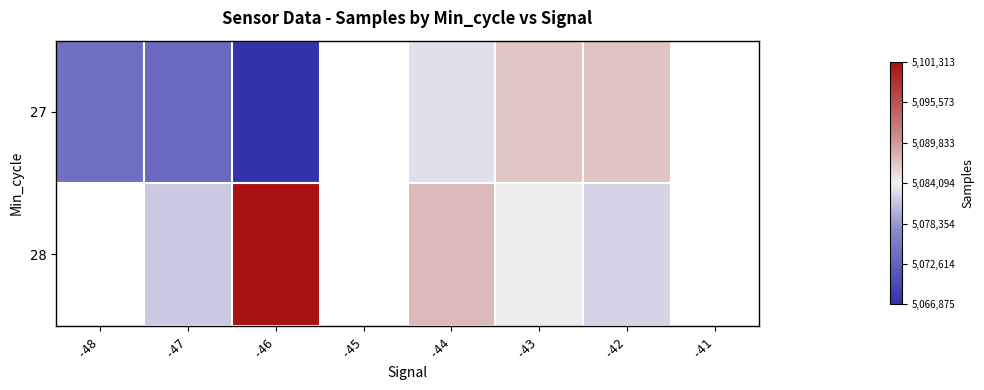

Which category has the lowest value across all series?

-46